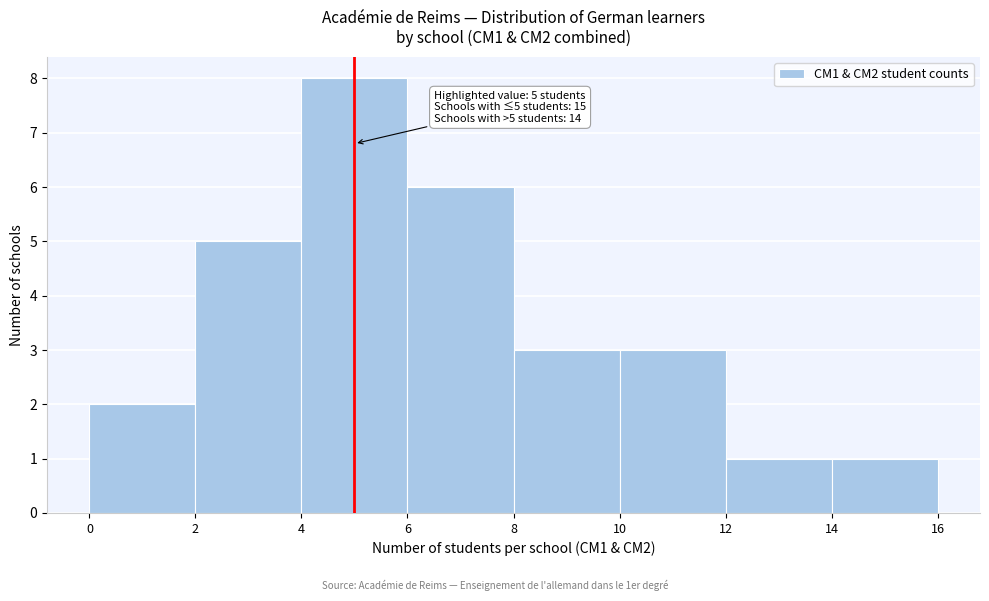

Which range on the x-axis has the tallest bar?

4 to 6